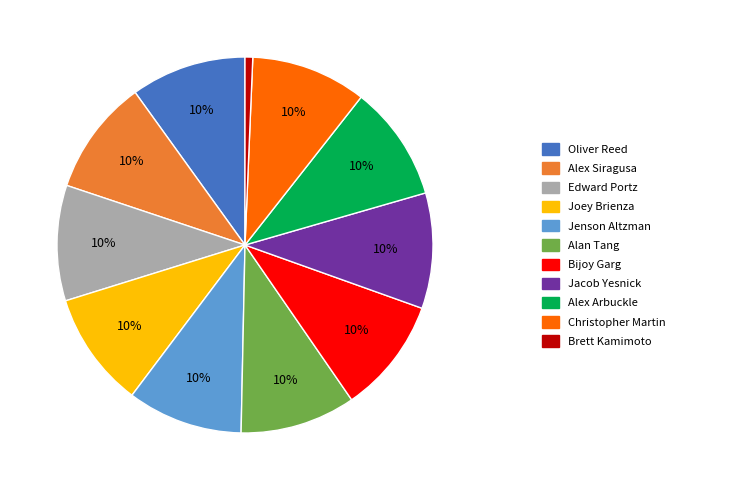

To the nearest percent, what is the average slice percentage?

9%